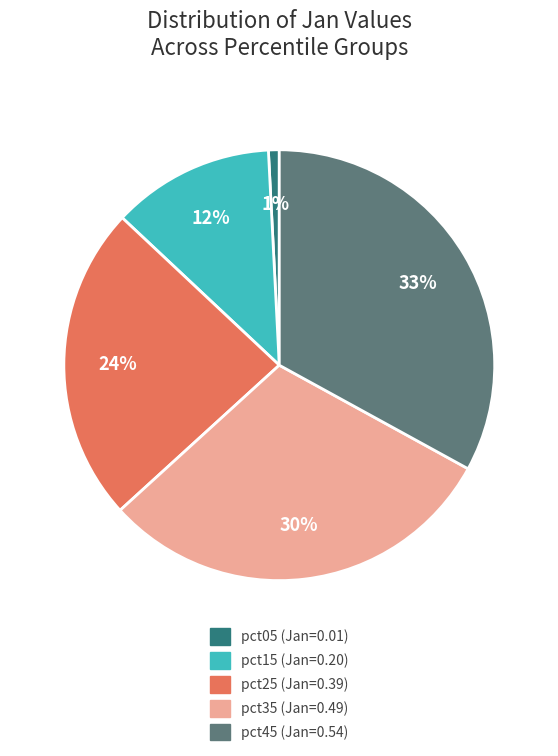

To the nearest percent, what is the difference between the largest and smallest slice percentages?

32%